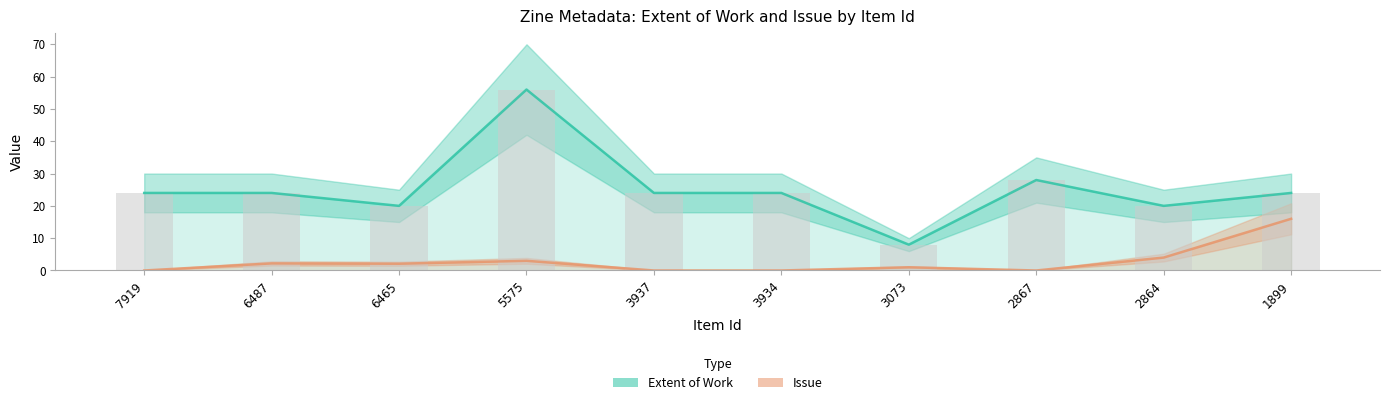

The Extent of Work series shows 10.5 at 2864. True or false?

False